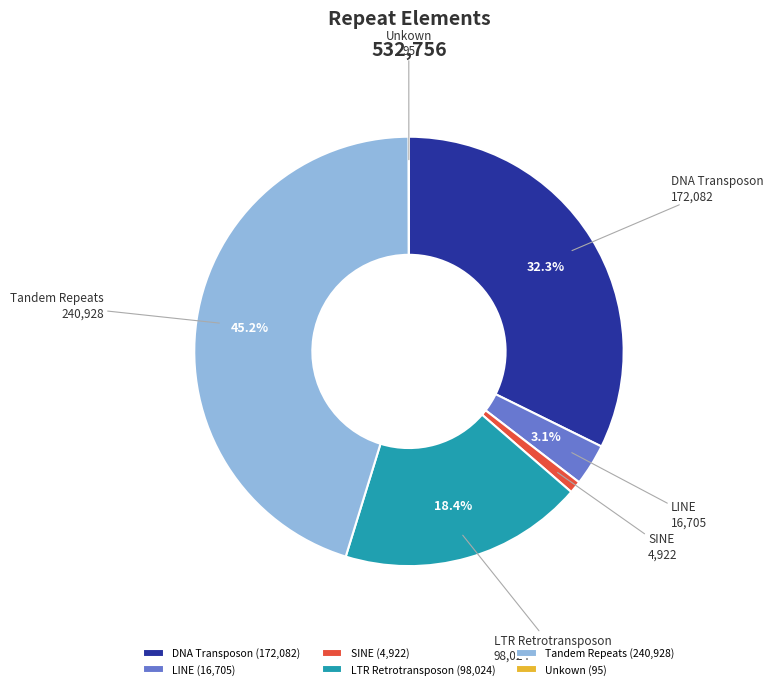

Does LTR Retrotransposon represent more than half of the total?

No